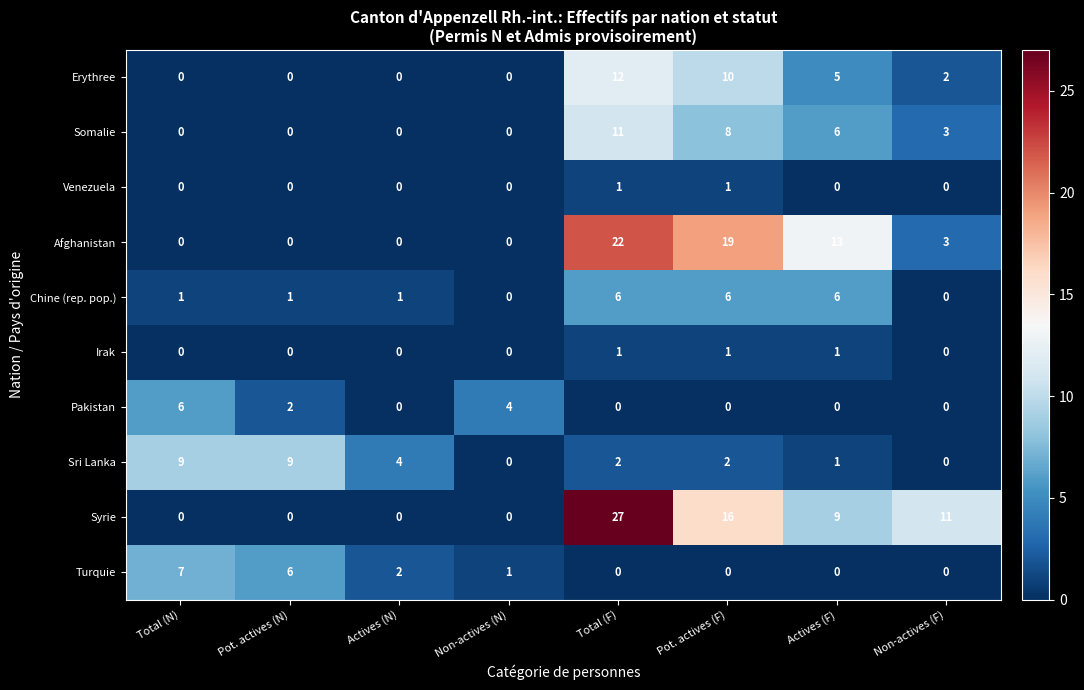

Which series has the largest range (max minus min)?

Syrie